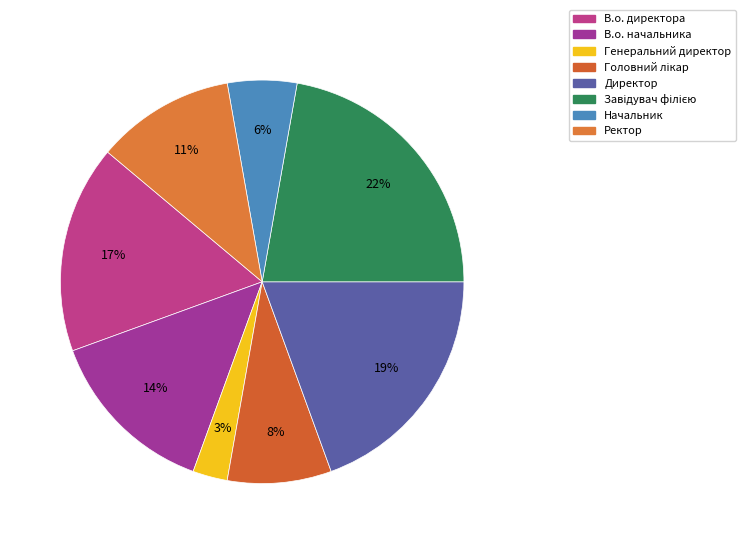

To the nearest percent, what is the combined percentage of Генеральний директор and В.о. начальника?

17%